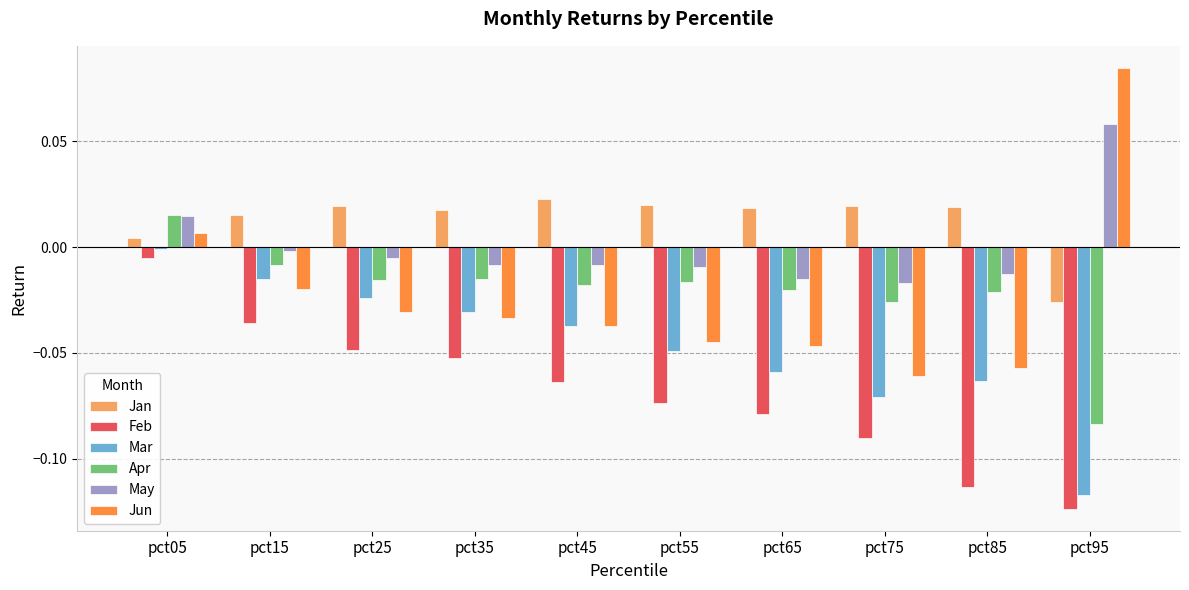

Is the value of Mar at pct45 greater than the value of Apr at pct45?

No